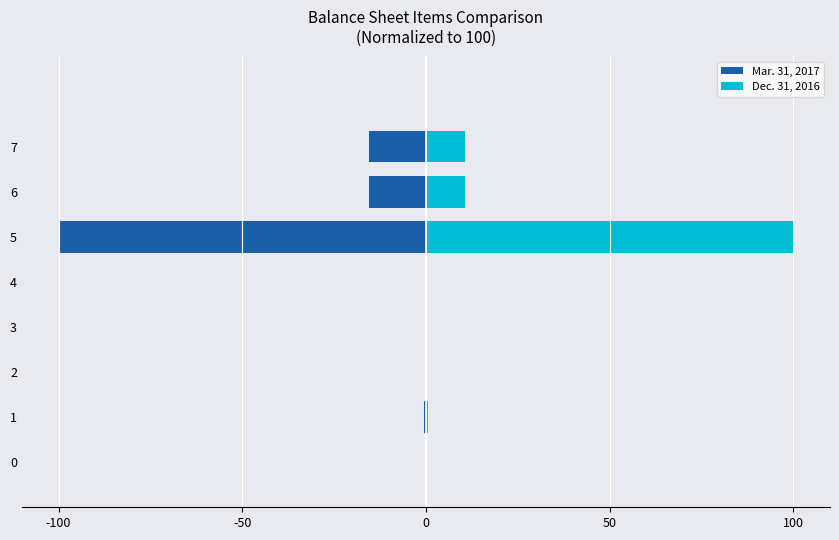

Is it true that Dec. 31, 2016 equals 0.0 at 4?

True